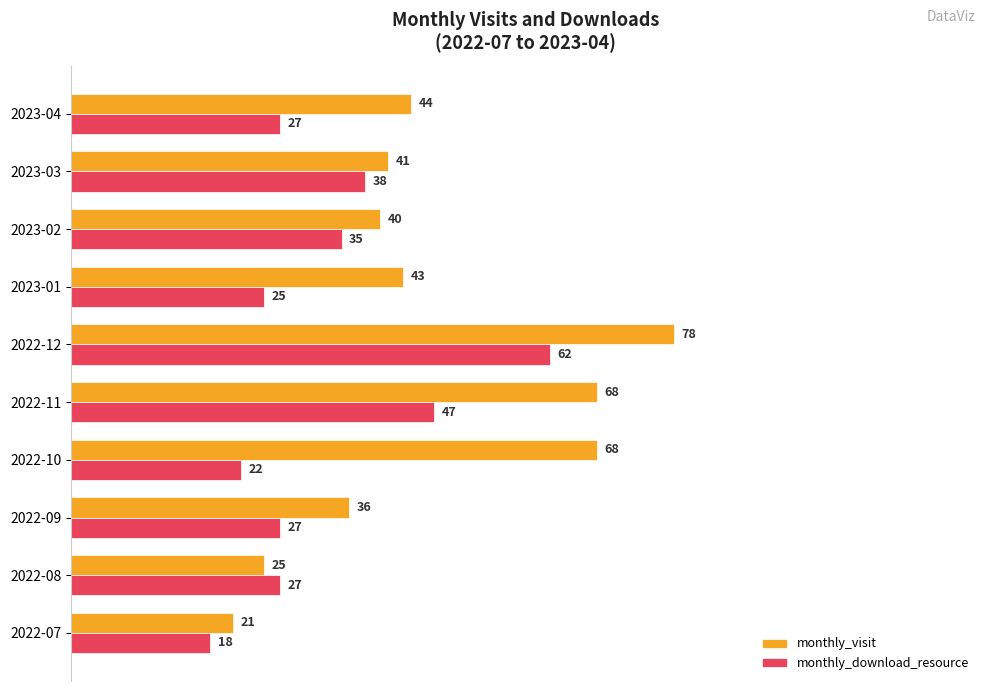

What are all the series names shown in the legend?

monthly_visit, monthly_download_resource